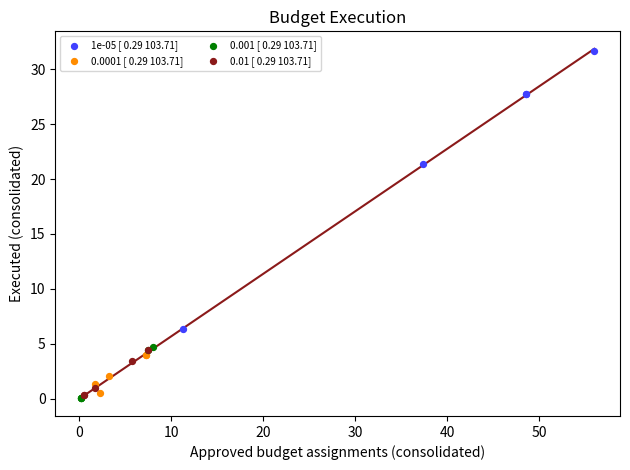

Which series reaches the maximum Y coordinate?

1e-05 [ 0.29 103.71]